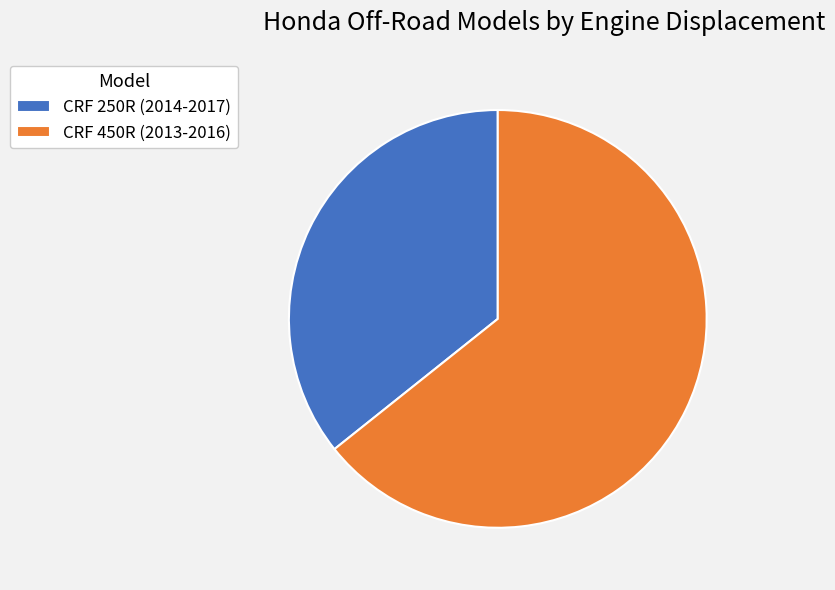

Rank the categories by value from highest to lowest.

CRF 450R (2013-2016), CRF 250R (2014-2017)